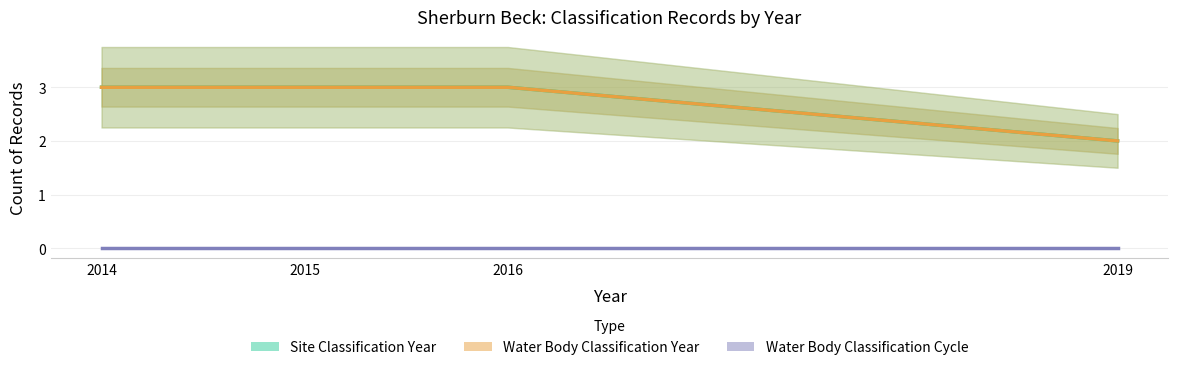

What are all the series names shown in the legend?

Site Classification Year, Water Body Classification Year, Water Body Classification Cycle